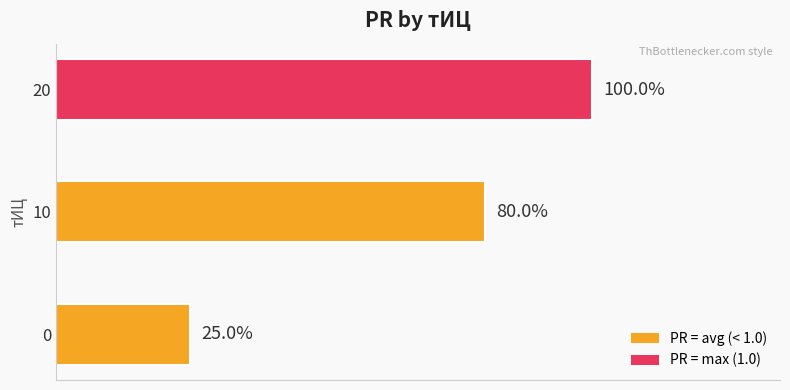

What is the maximum value shown in the chart?

1.0